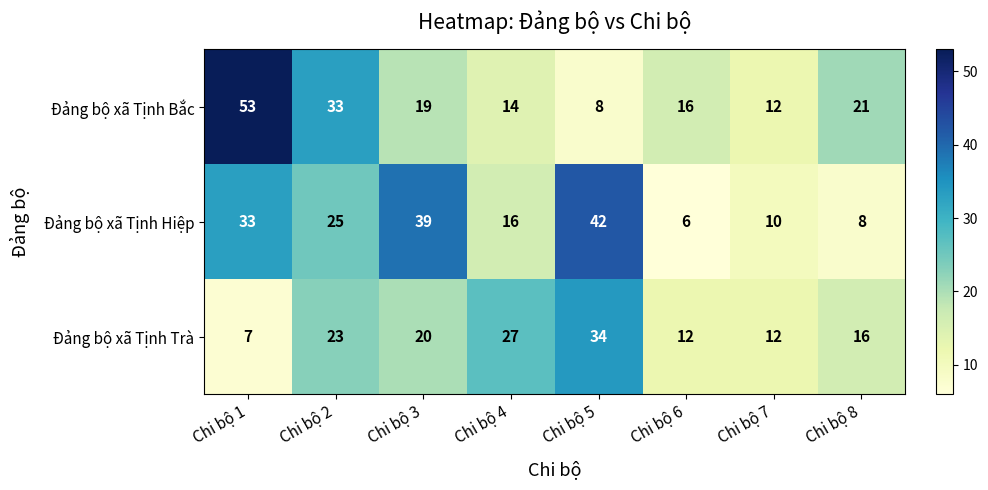

Which series has the widest spread of values?

Đảng bộ xã Tịnh Bắc